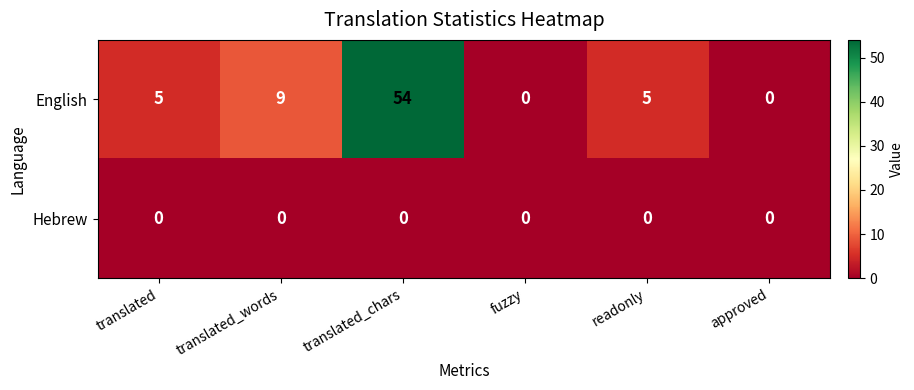

What value does the English series have at translated?

5